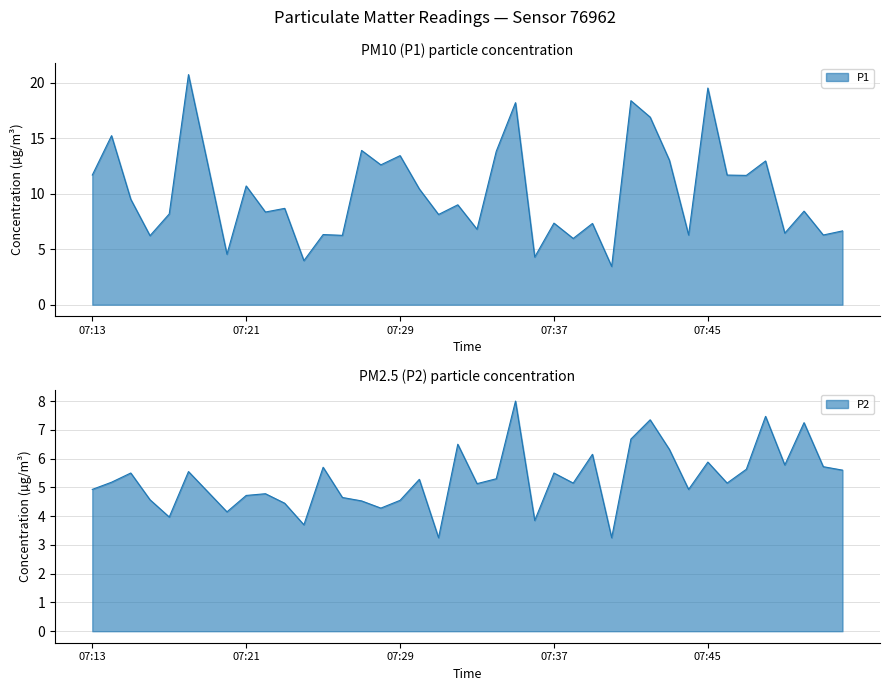

Which label corresponds to the smallest value in the chart?

07:31